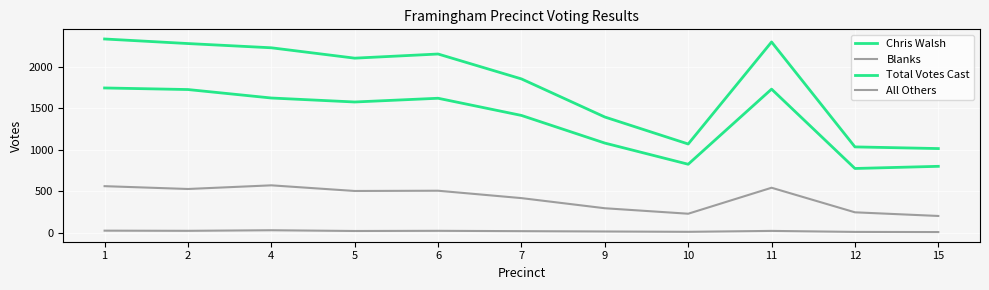

At which category does Total Votes Cast reach its first local peak?

6